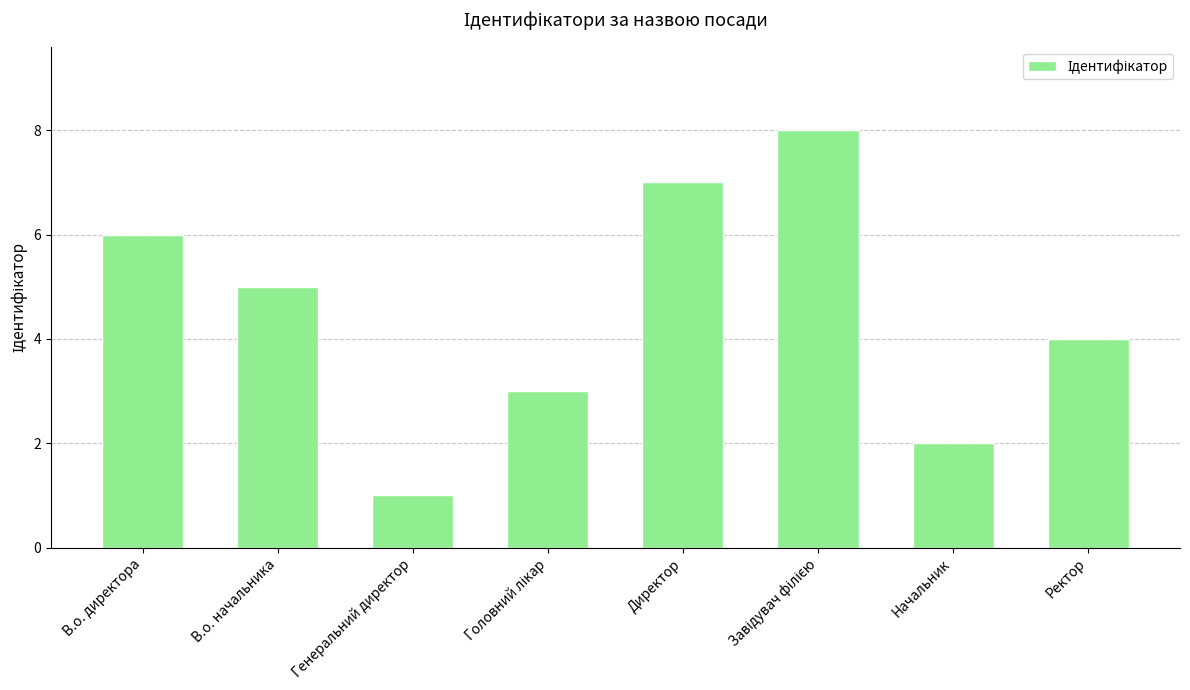

What is the label of the 2nd bar from the right?

Начальник